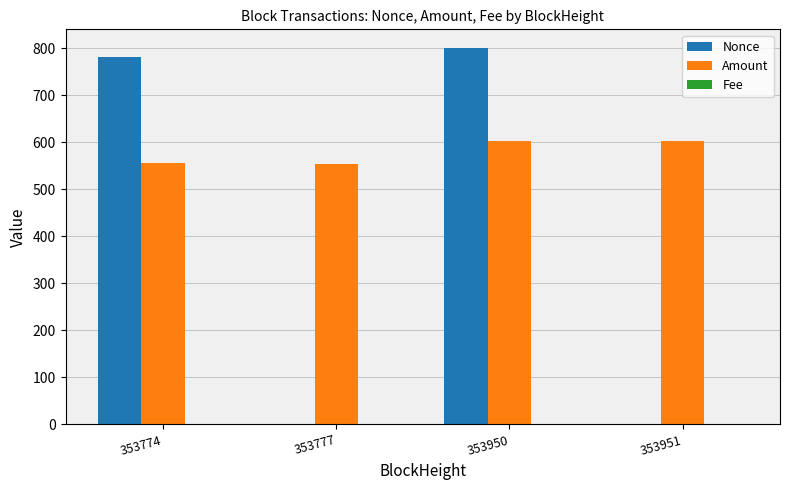

What is the difference between the Nonce values at 353950 and 353774?

18.0